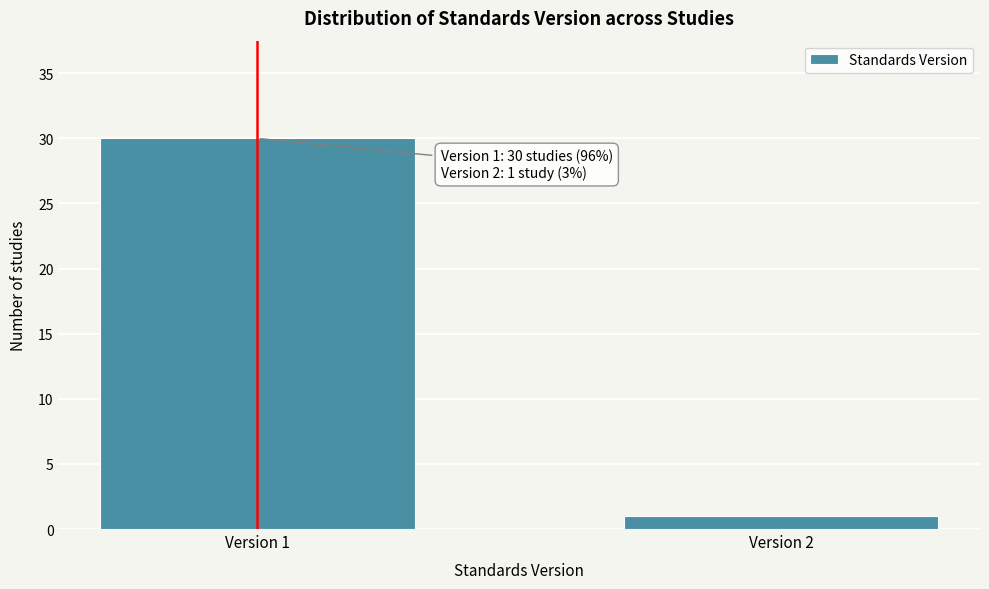

Reading left to right, what are all the values shown in this chart?

30	1